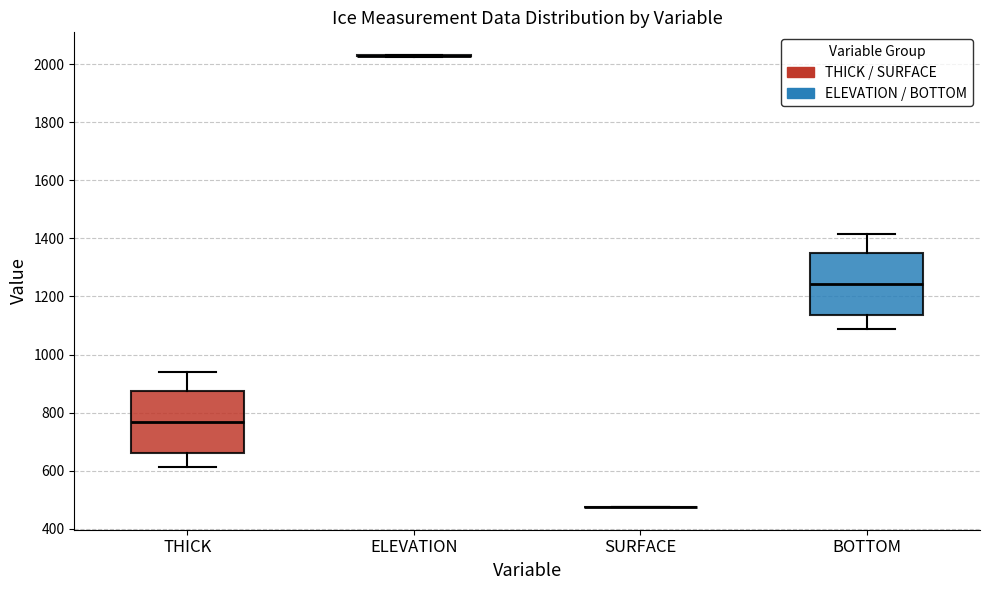

Reading left to right, read every box against the y-axis: the position of its median line, the range the box covers, and the ends of its whiskers. The values are not printed on the chart, so give them approximately, as read against the axis.

THICK: median 760, box 660 to 880, whiskers 620 to 940
ELEVATION: box collapsed to a line at 2020, whiskers 2020 to 2040
SURFACE: box collapsed to a line at 480, whiskers 480 to 480
BOTTOM: median 1240, box 1140 to 1340, whiskers 1080 to 1420